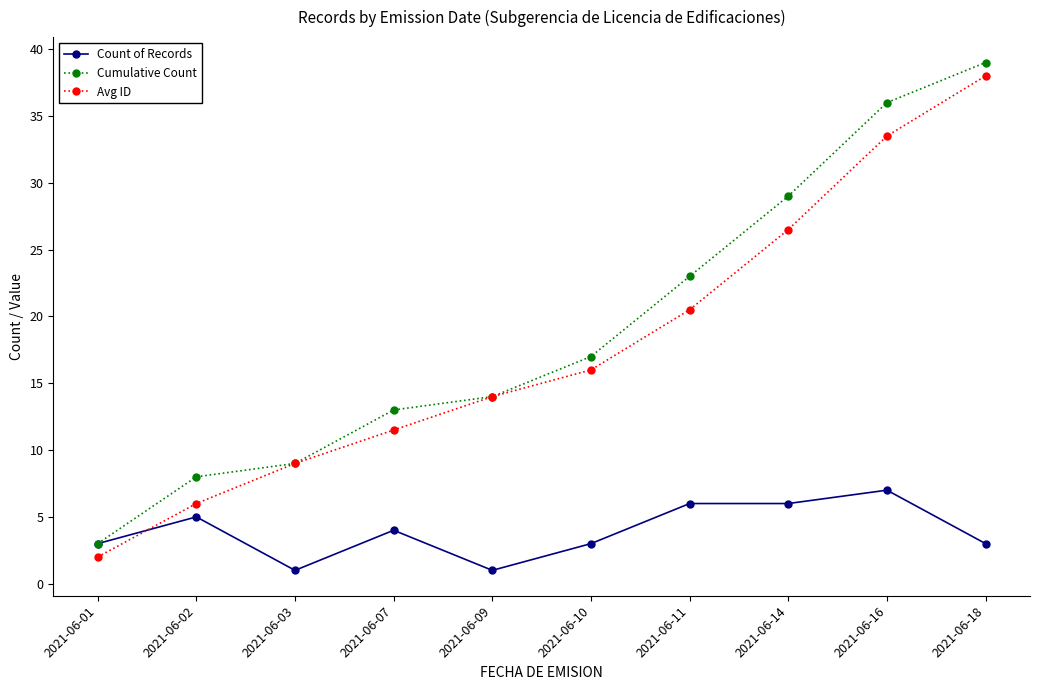

At which category does the chart reach its peak across all series?

2021-06-18